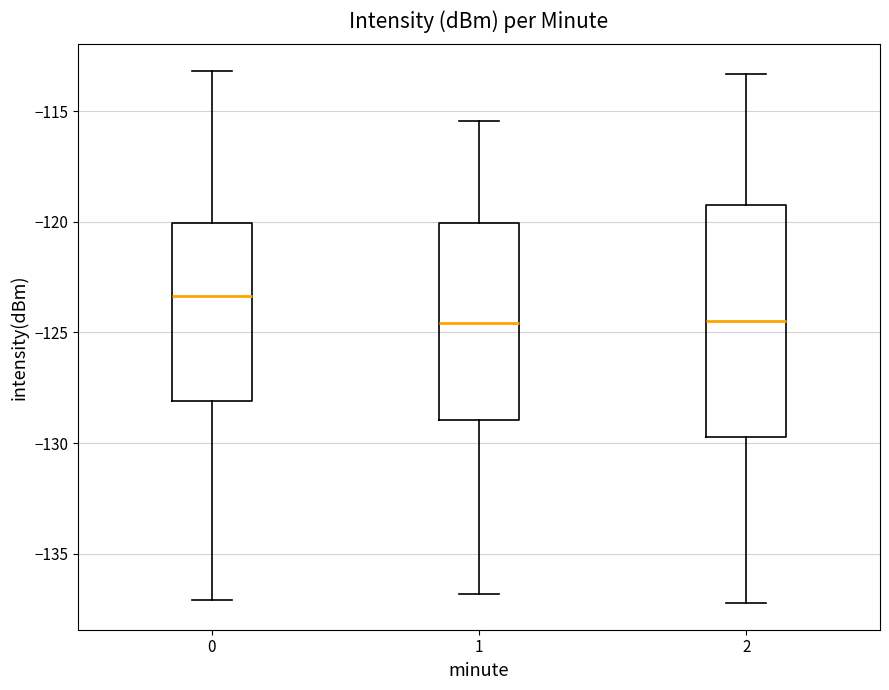

Reading left to right, transcribe this box plot: for each box, give where its median line is, the range the box spans, and where its two whiskers end, as read against the y-axis. The values are not printed on the chart, so give them approximately, as read against the axis.

0: median -123.5, box -128.0 to -120.0, whiskers -137.0 to -113.0
1: median -124.5, box -129.0 to -120.0, whiskers -137.0 to -115.5
2: median -124.5, box -129.5 to -119.0, whiskers -137.0 to -113.5